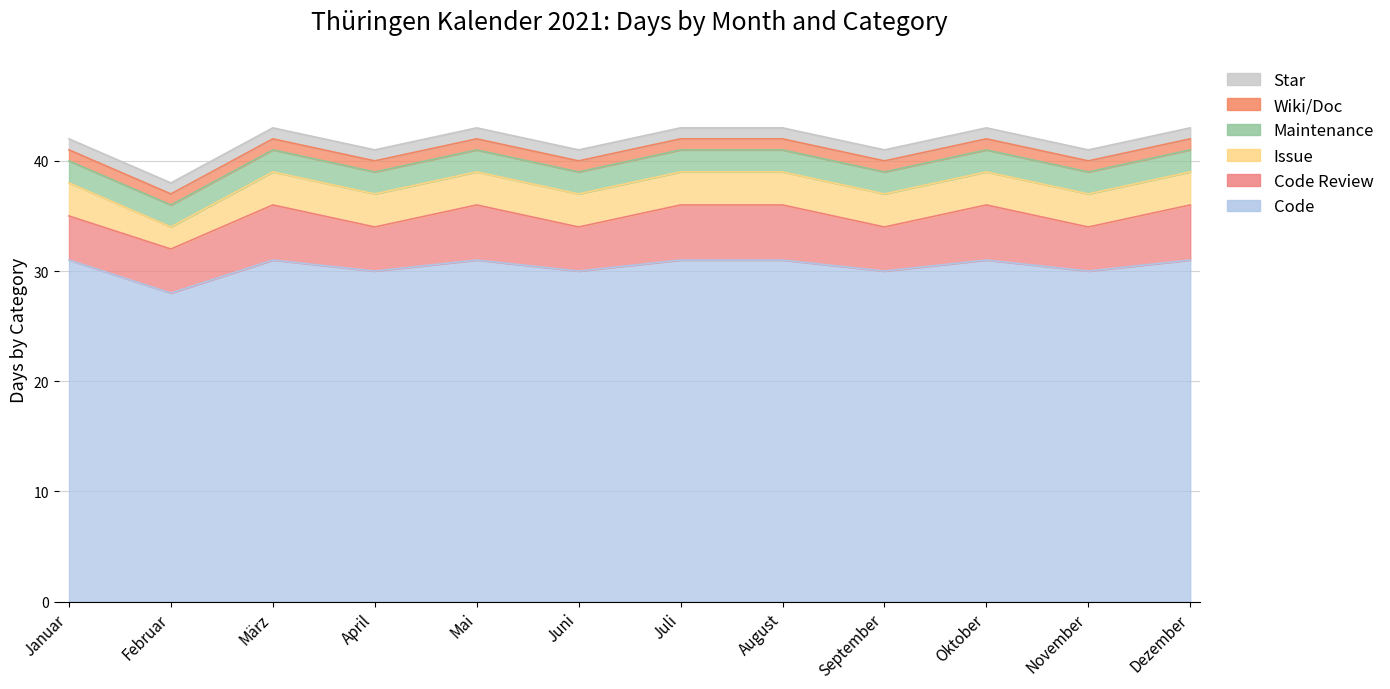

What is the difference between the maximum and second lowest values in the Code Review series?

1